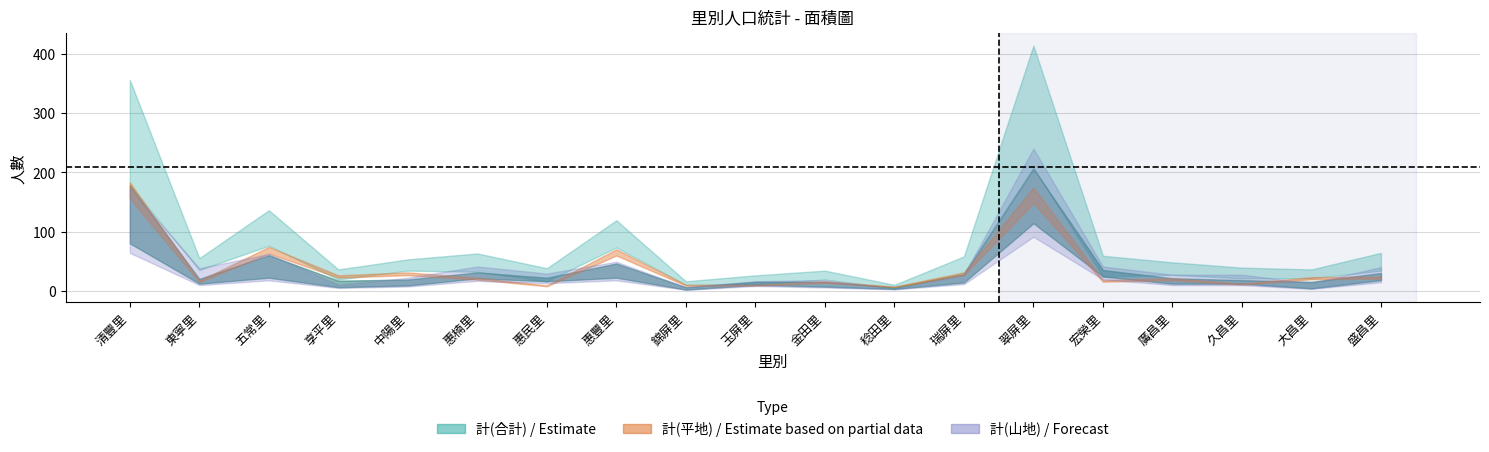

What value does the 計(山地) series have at 翠屏里?

240